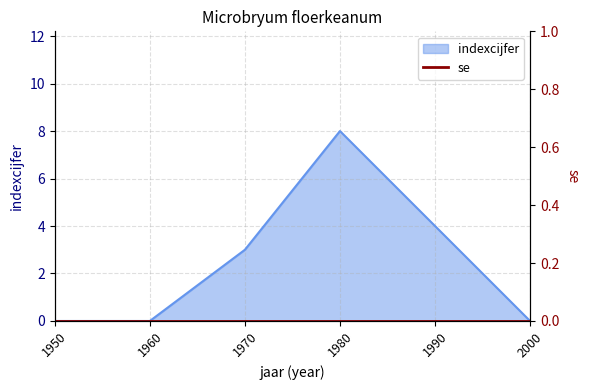

The value at 2000 is 5. True or false?

False